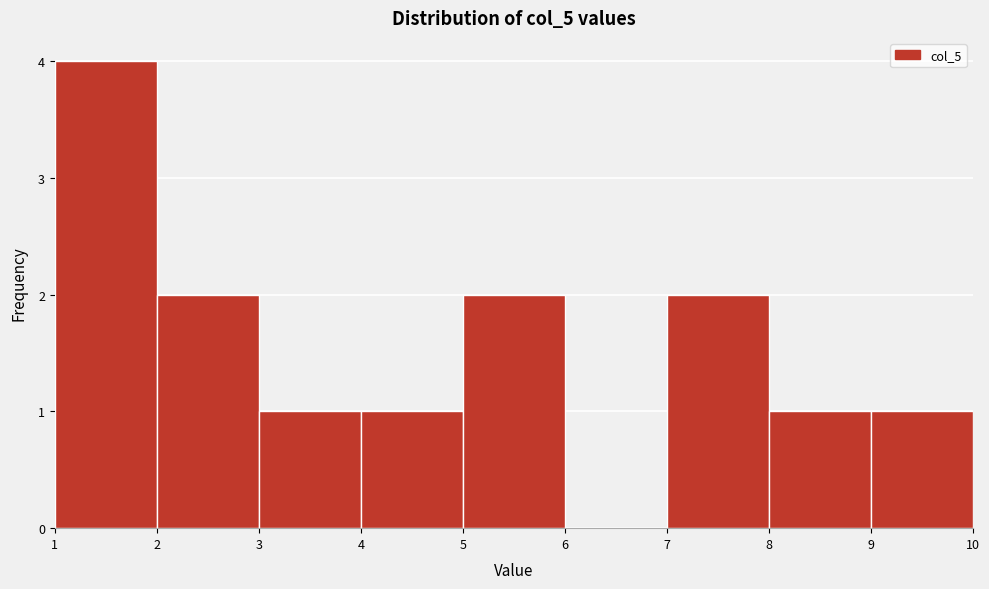

Reading left to right, list every bar in this chart as the range it spans on the x-axis followed by its height. The values are not printed on the chart, so give them approximately, as read against the axis.

1 to 2: 4
2 to 3: 2
3 to 4: 1
4 to 5: 1
5 to 6: 2
6 to 7: 0
7 to 8: 2
8 to 9: 1
9 to 10: 1